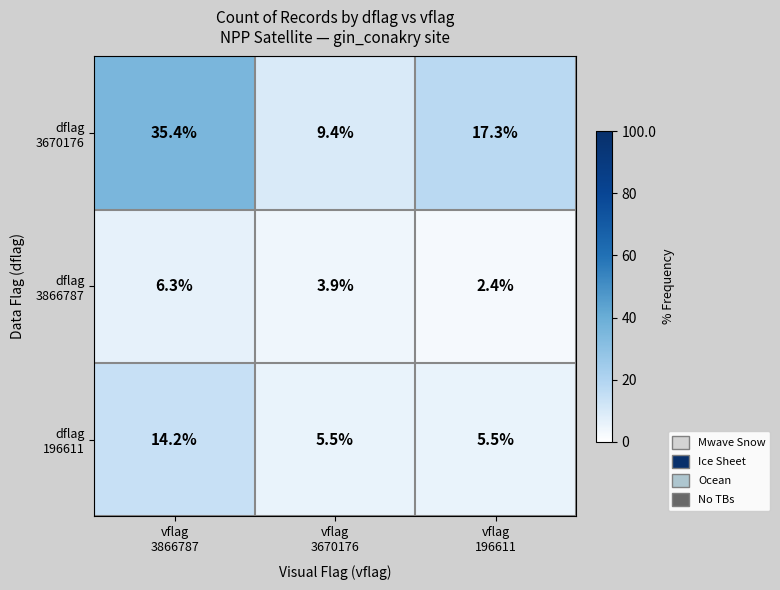

What is the minimum value shown in the chart?

2.4